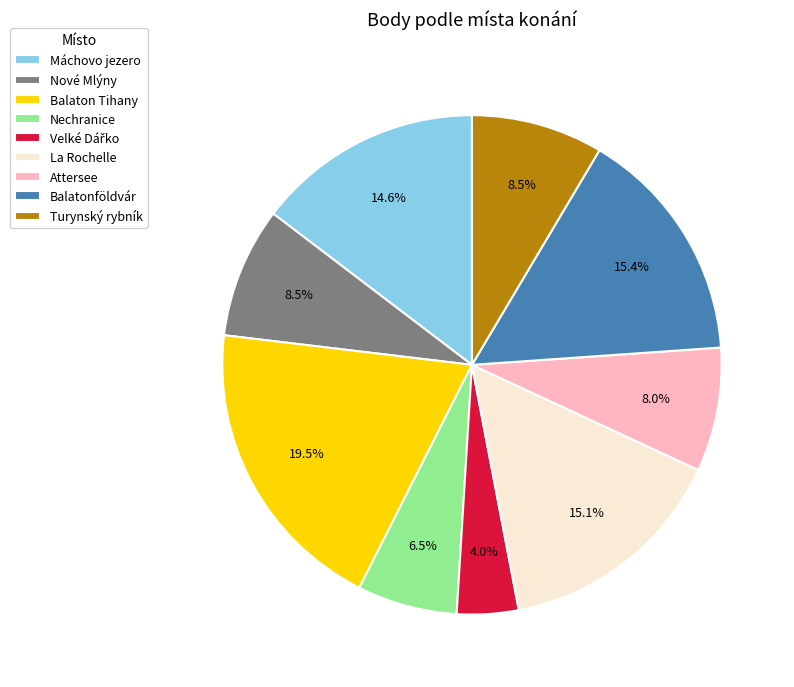

Is Attersee the majority of the pie?

No